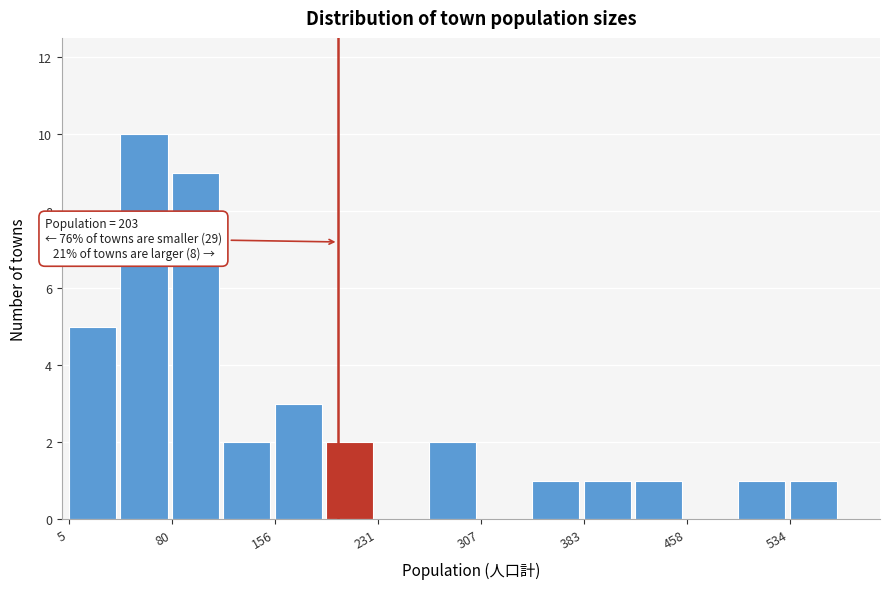

Around what value on the x-axis is the tallest bar? Give the approximate position of its centre, as read against the axis.

60